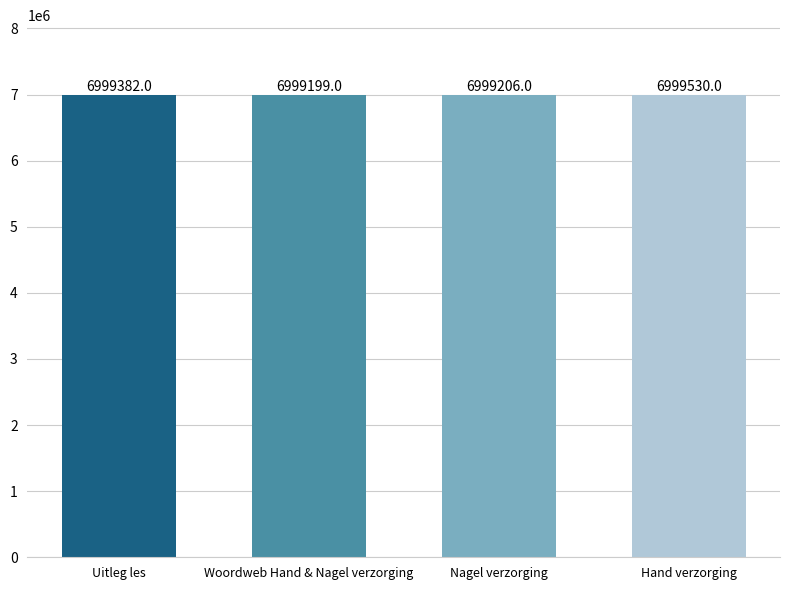

What value does the data have at Woordweb Hand & Nagel verzorging?

6999199